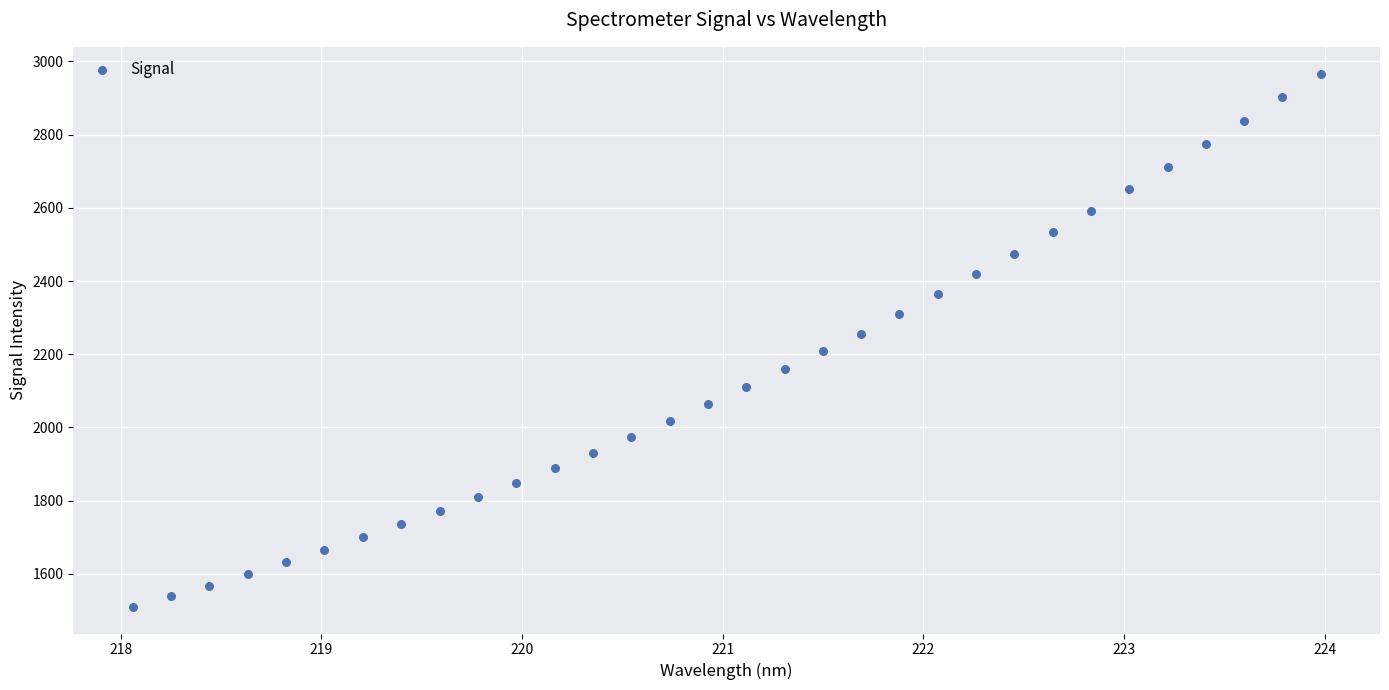

What is the range of Y values (max minus min)?

1457.7